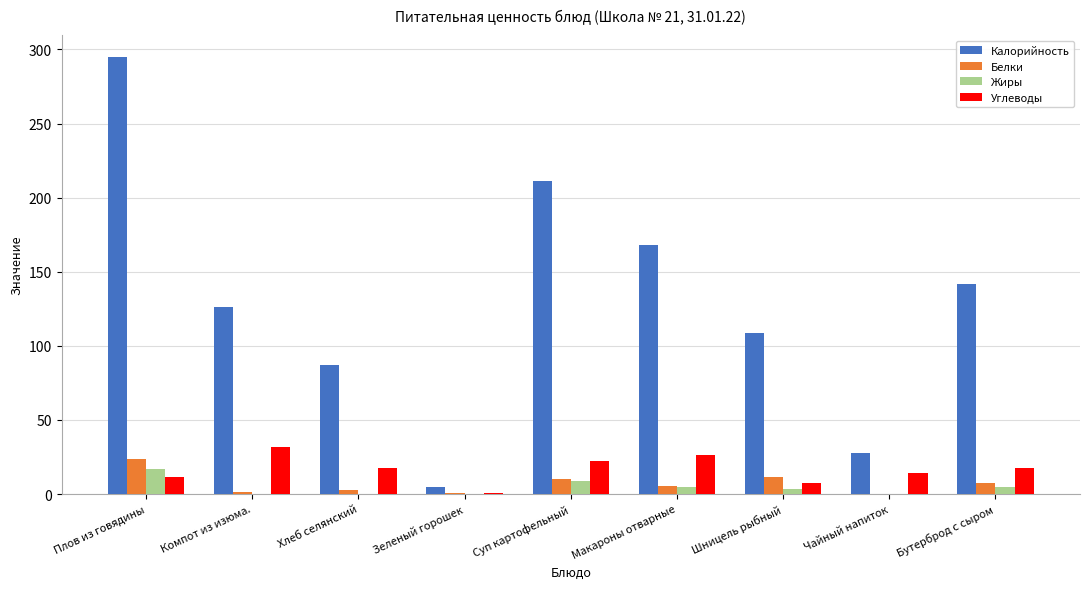

Is it true that Углеводы equals 7.7 at Шницель рыбный?

True